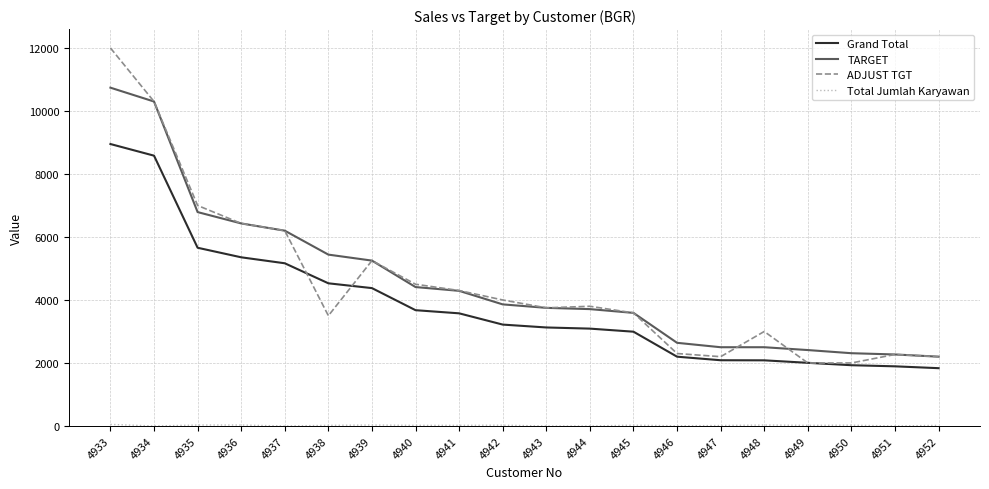

Does the chart have visible grid lines?

Yes